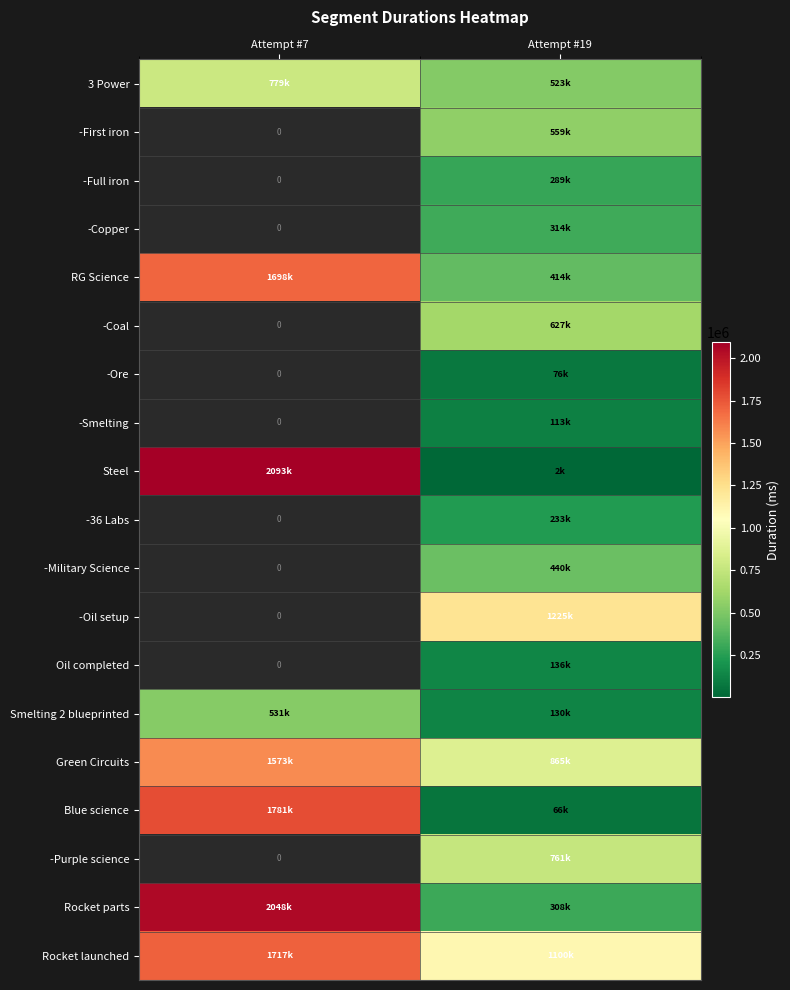

Is the value of Rocket parts at Attempt #19 greater than the value of -36 Labs at Attempt #7?

No